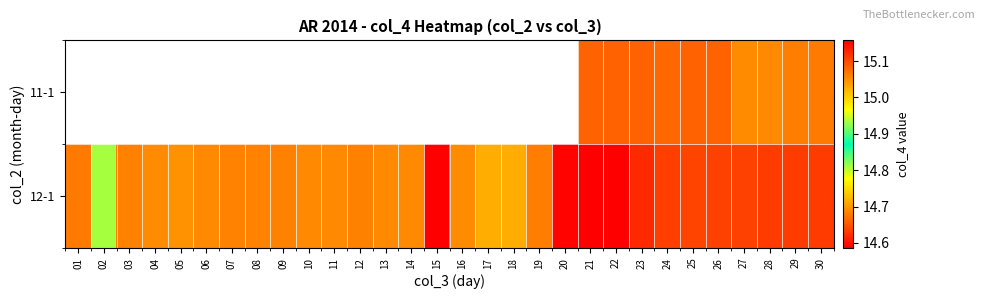

Is the value of 12-1 at 23 greater than the value of 11-1 at 06?

No